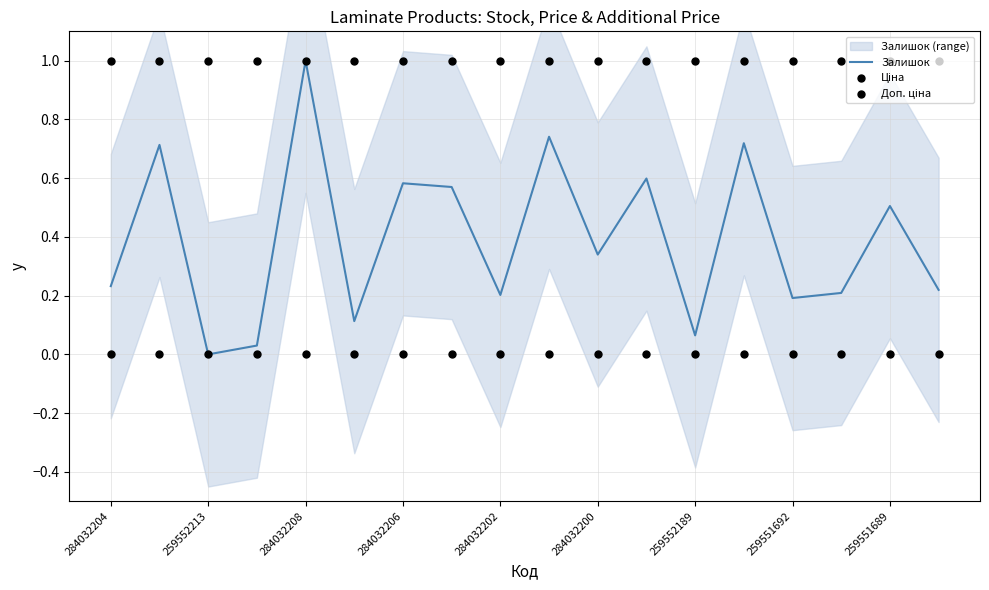

The Залишок series shows 0.4 at 284032206. True or false?

False